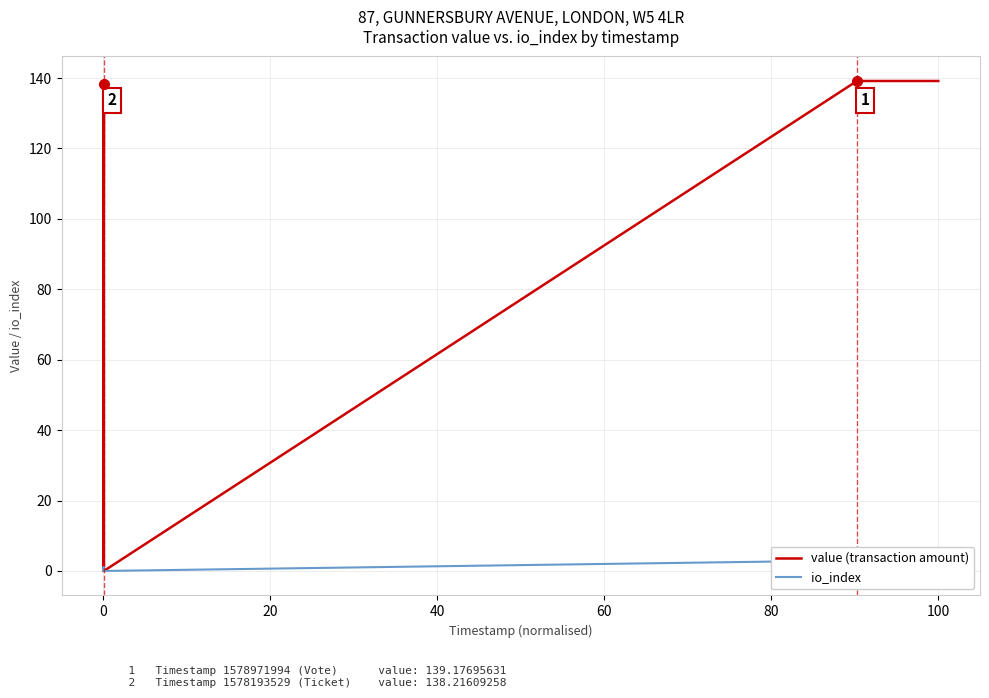

Does the chart have visible grid lines?

Yes